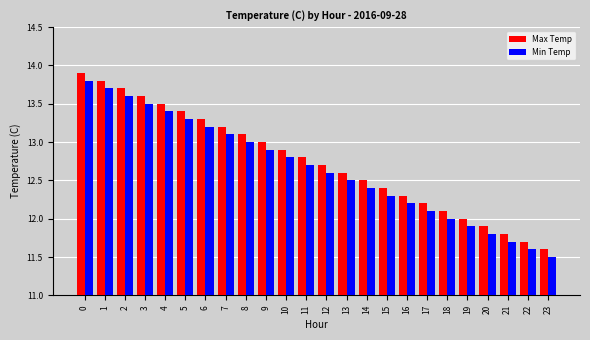

How many bars are there in each group?

2